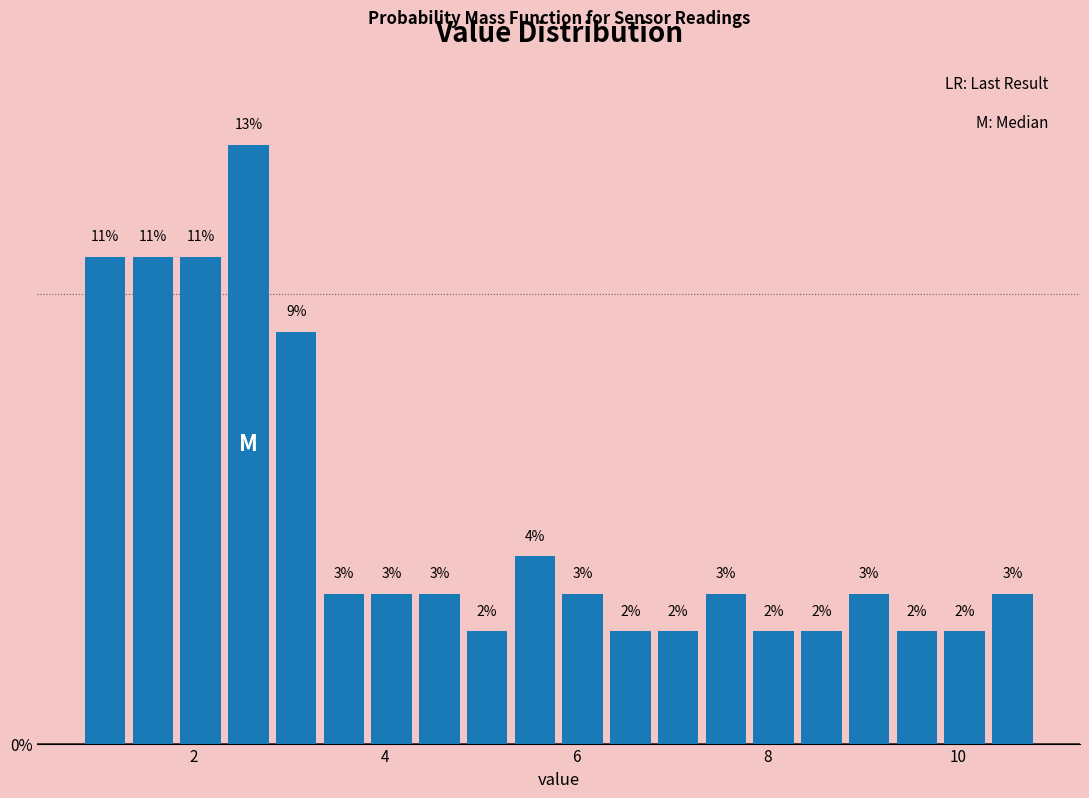

Around what value on the x-axis is the tallest bar? Give the approximate position of its centre, as read against the axis.

2.6